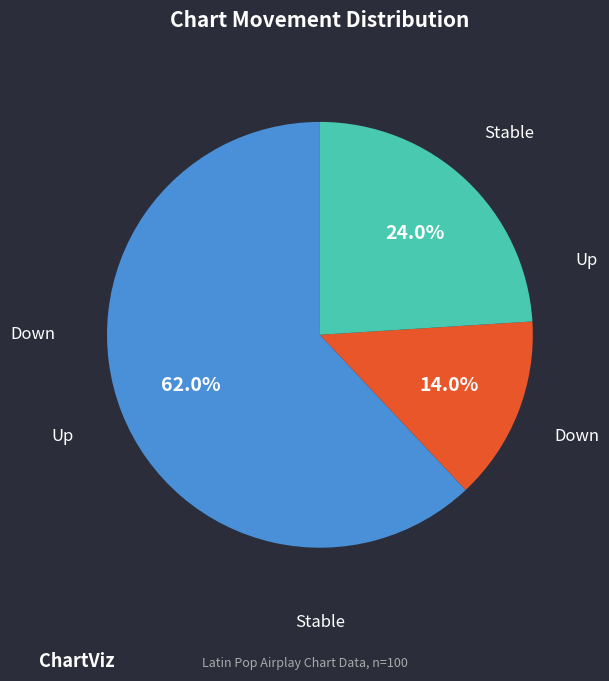

Is there any slice that represents more than half of the pie?

Yes